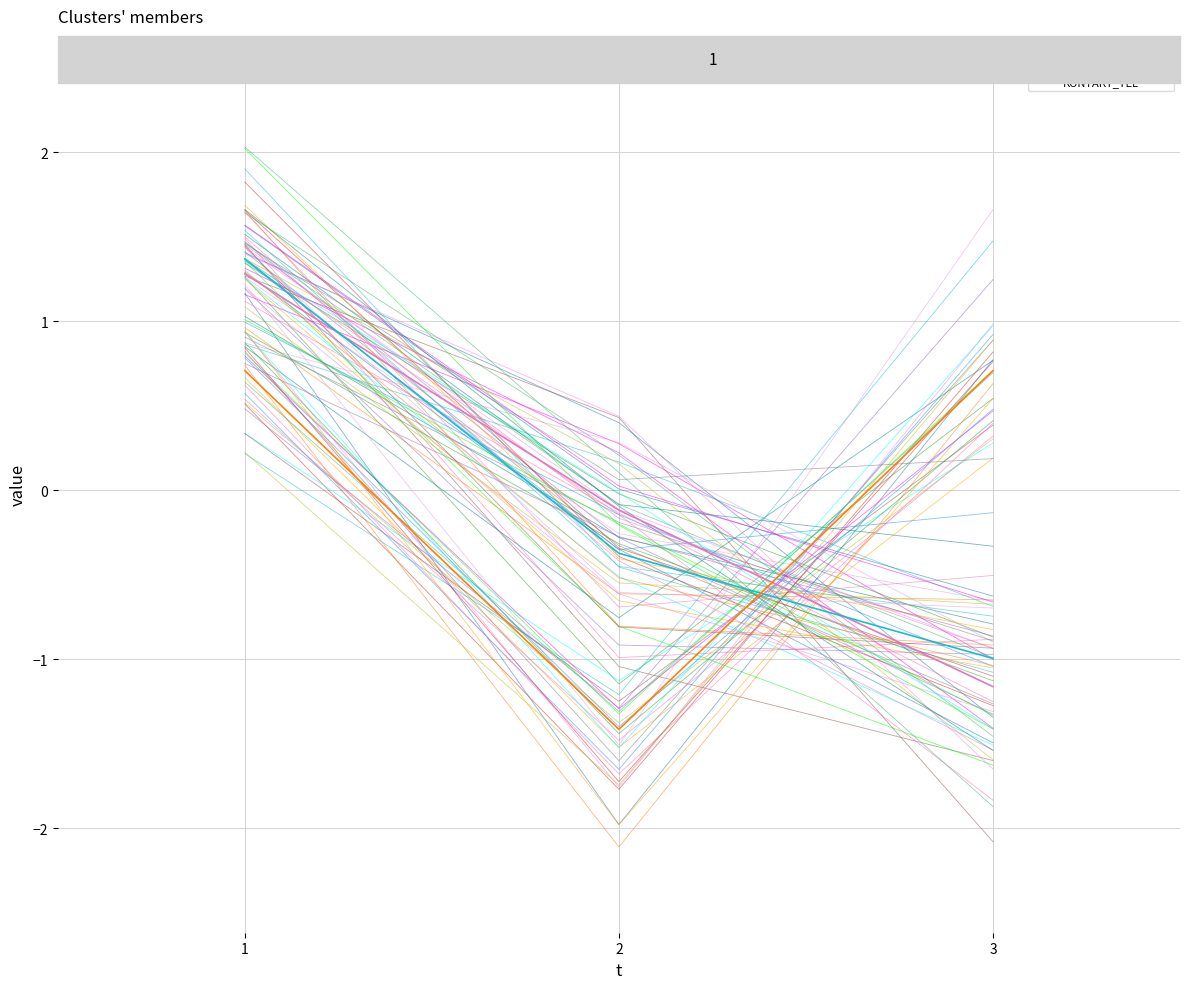

The ID_ZAZNAMU series shows -0.1 at 2. True or false?

False